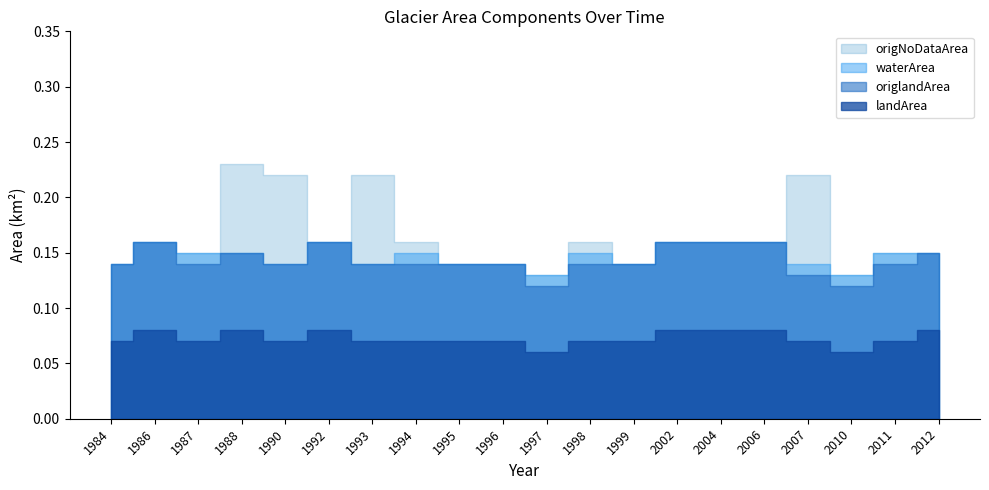

Reading right to left, list all the values displayed in this chart.

landArea: 2012=0.1	2011=0.1	2010=0.1	2007=0.1	2006=0.1	2004=0.1	2002=0.1	1999=0.1	1998=0.1	1997=0.1	1996=0.1	1995=0.1	1994=0.1	1993=0.1	1992=0.1	1990=0.1	1988=0.1	1987=0.1	1986=0.1	1984=0.1
origlandArea: 2012=0.1	2011=0.1	2010=0.1	2007=0.1	2006=0.1	2004=0.1	2002=0.1	1999=0.1	1998=0.1	1997=0.1	1996=0.1	1995=0.1	1994=0.1	1993=0.1	1992=0.1	1990=0.1	1988=0.1	1987=0.1	1986=0.1	1984=0.1
waterArea: 2012=0.0	2011=0.0	2010=0.0	2007=0.0	2006=0.0	2004=0.0	2002=0.0	1999=0.0	1998=0.0	1997=0.0	1996=0.0	1995=0.0	1994=0.0	1993=0.0	1992=0.0	1990=0.0	1988=0.0	1987=0.0	1986=0.0	1984=0.0
origNoDataArea: 2012=0.0	2011=0.0	2010=0.0	2007=0.1	2006=0.0	2004=0.0	2002=0.0	1999=0.0	1998=0.0	1997=0.0	1996=0.0	1995=0.0	1994=0.0	1993=0.1	1992=0.0	1990=0.1	1988=0.1	1987=0.0	1986=0.0	1984=0.0